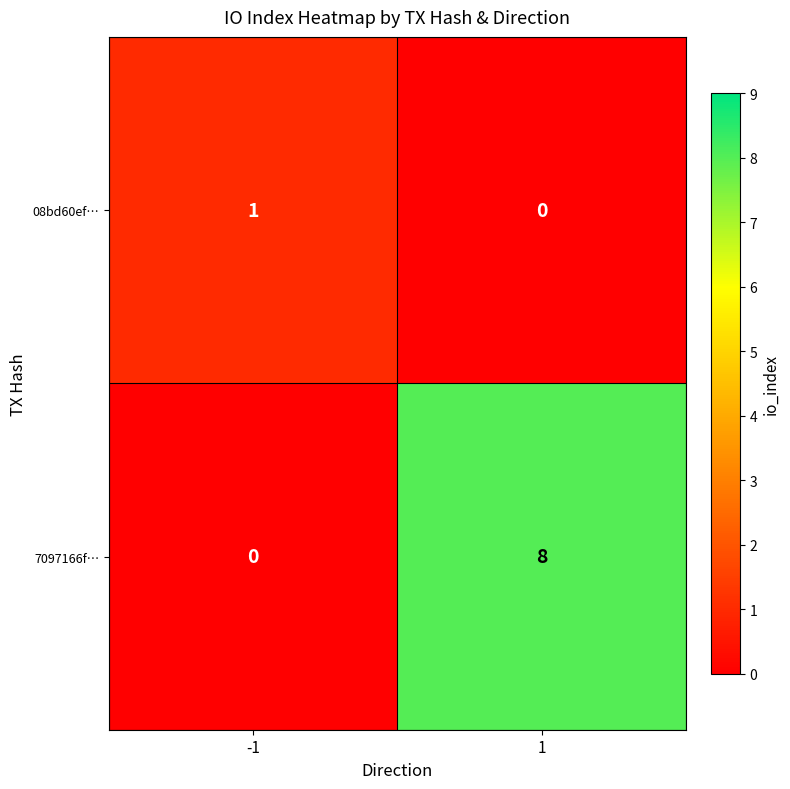

Rank the categories by 08bd60ef… value from lowest to highest.

1, -1